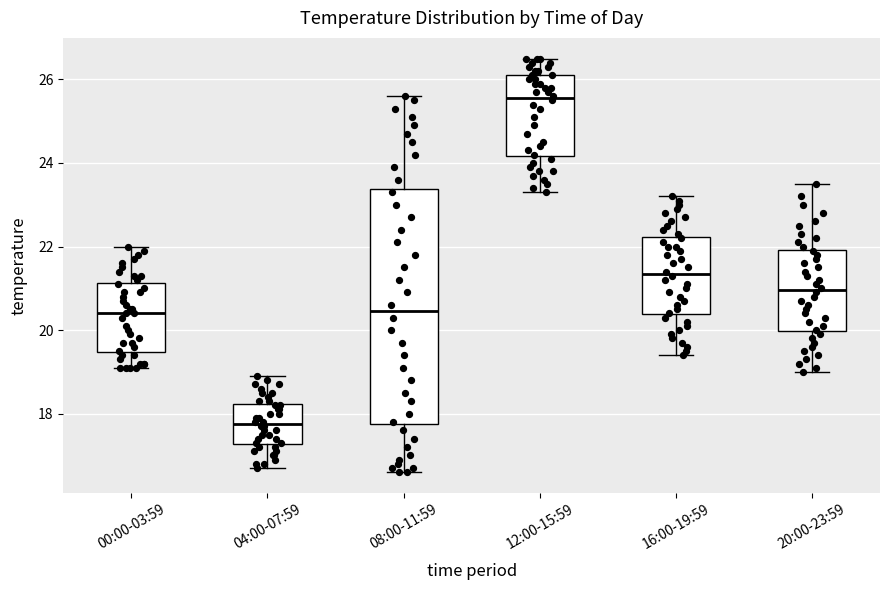

Where is the lower edge of the box for 12:00-15:59 on the y-axis? The values are not printed on the chart, so give them approximately, as read against the axis.

24.2